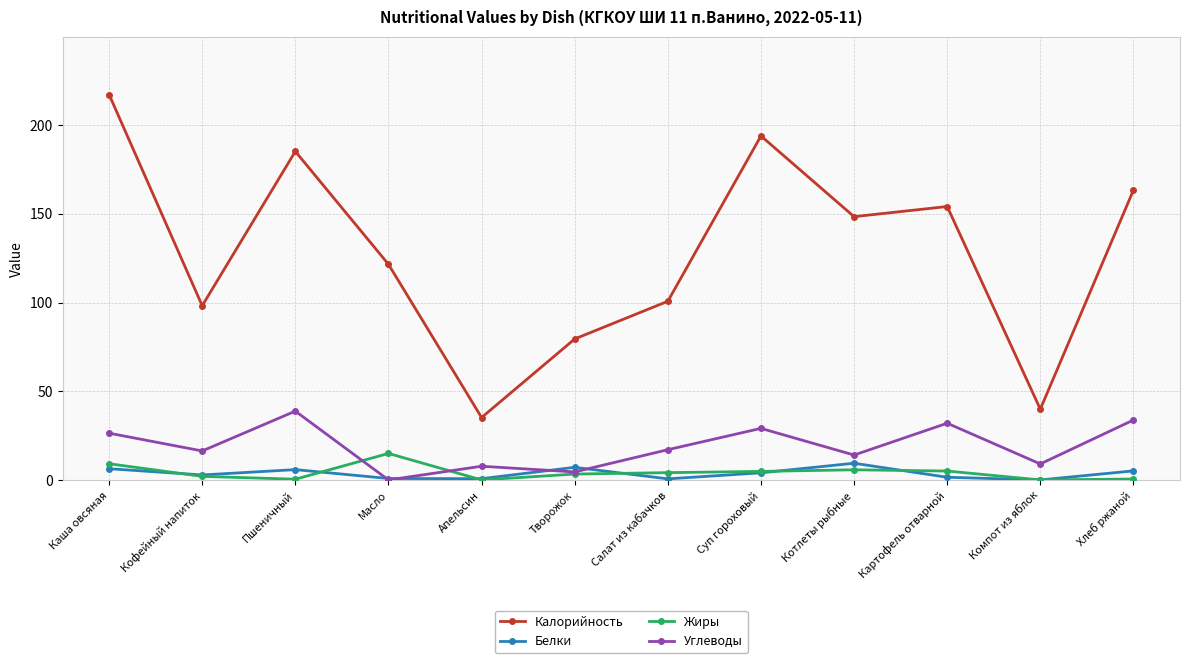

True or false: Углеводы has more than 0 interior local peaks.

True